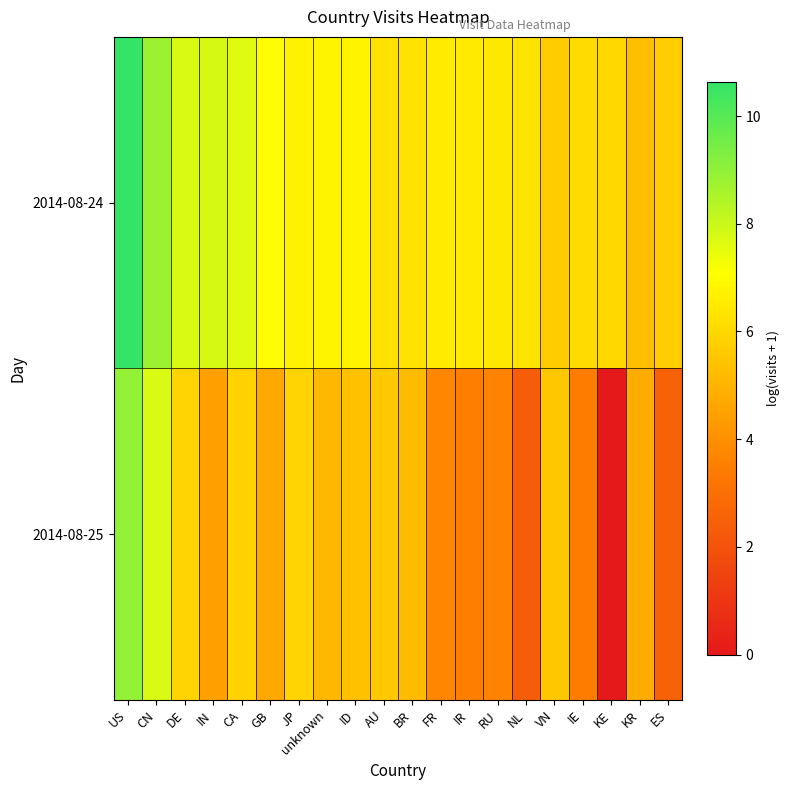

How many distinct data groups are displayed?

2